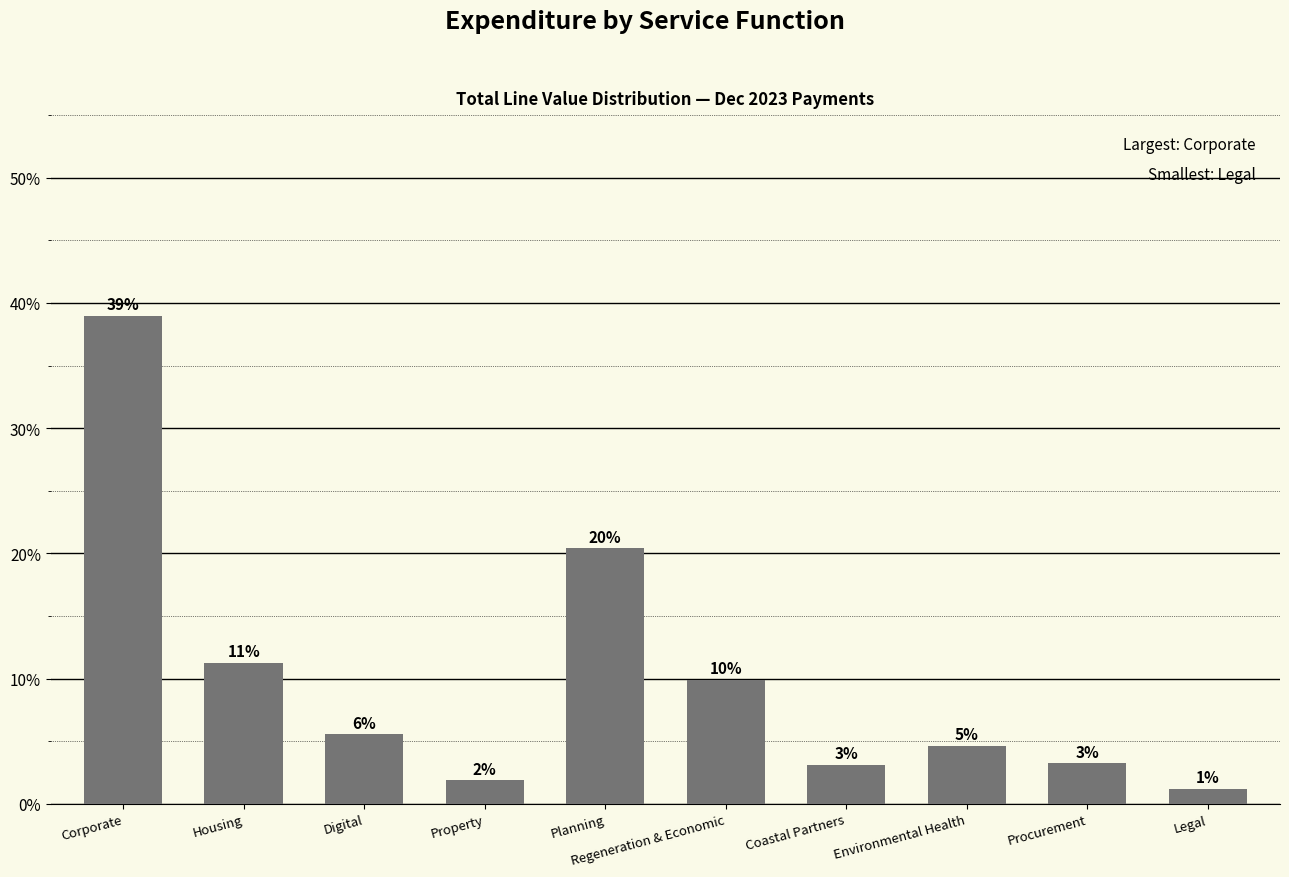

How many bars are there in total?

10